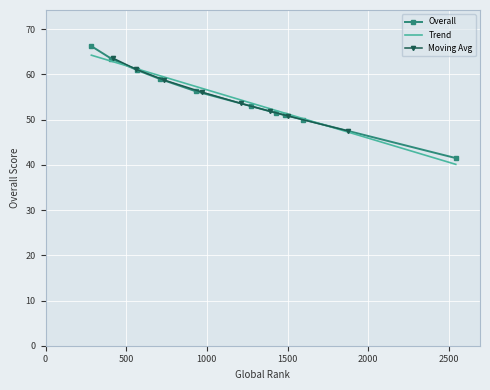

The value at 284 is 66.2. True or false?

True